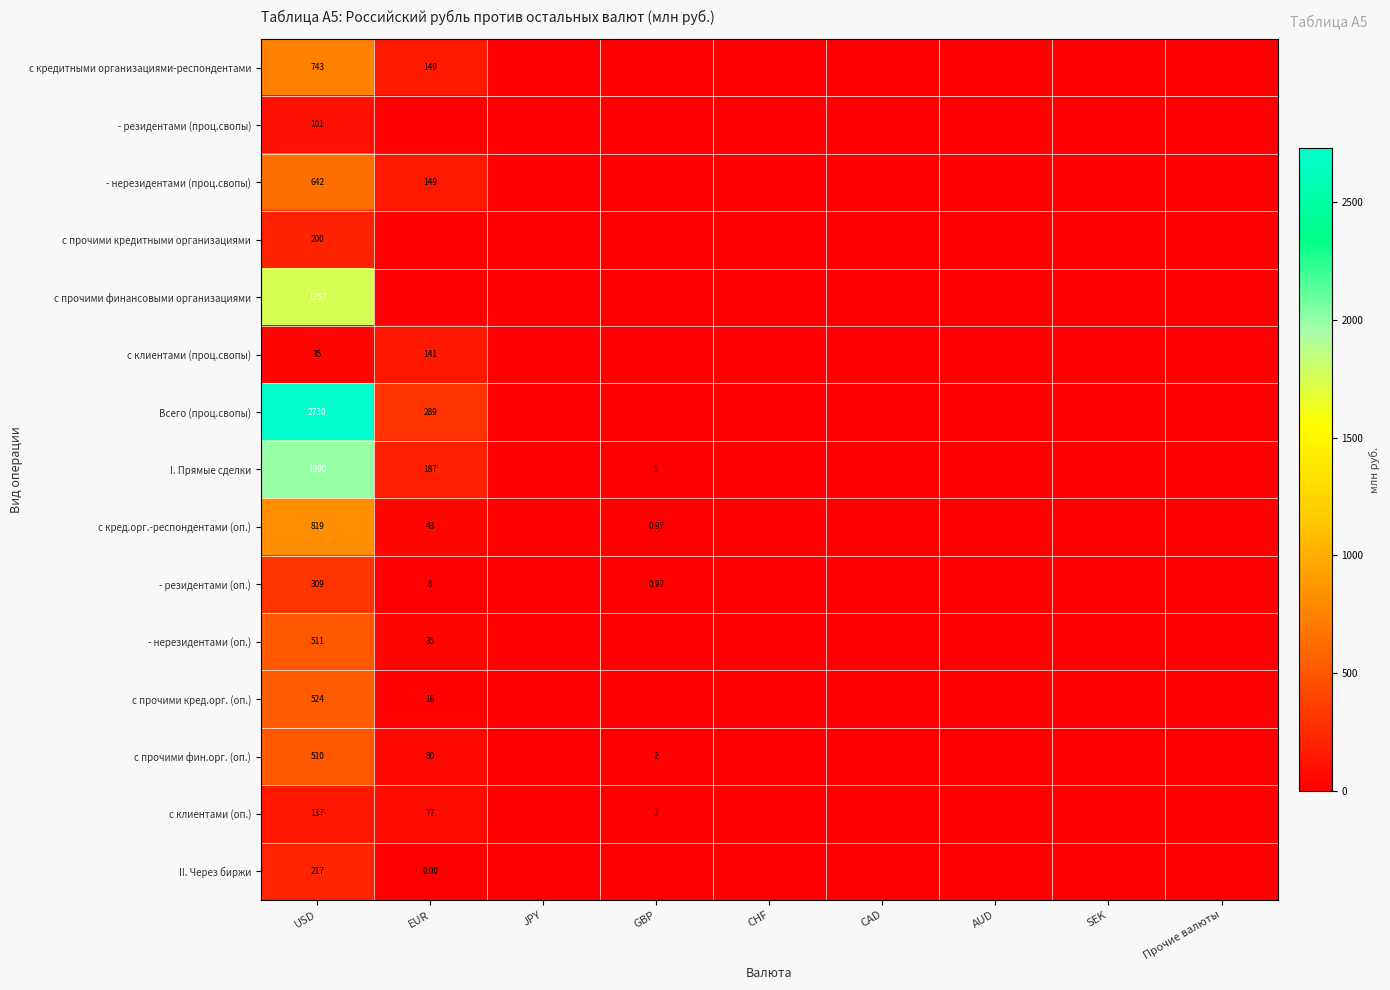

At SEK, list the series in order from smallest to largest.

с кредитными организациями-респондентами, - резидентами (проц.свопы), - нерезидентами (проц.свопы), с прочими кредитными организациями, с прочими финансовыми организациями, с клиентами (проц.свопы), Всего (проц.свопы), I. Прямые сделки, с кред.орг.-респондентами (оп.), - резидентами (оп.), - нерезидентами (оп.), с прочими кред.орг. (оп.), с прочими фин.орг. (оп.), с клиентами (оп.), II. Через биржи